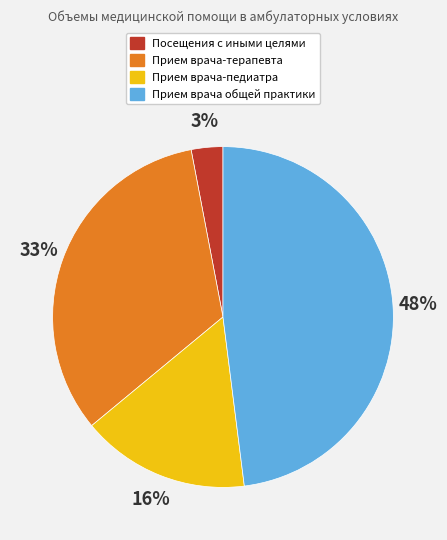

What is the ratio of the value at Прием врача-педиатра to the value at Прием врача-терапевта?

0.5